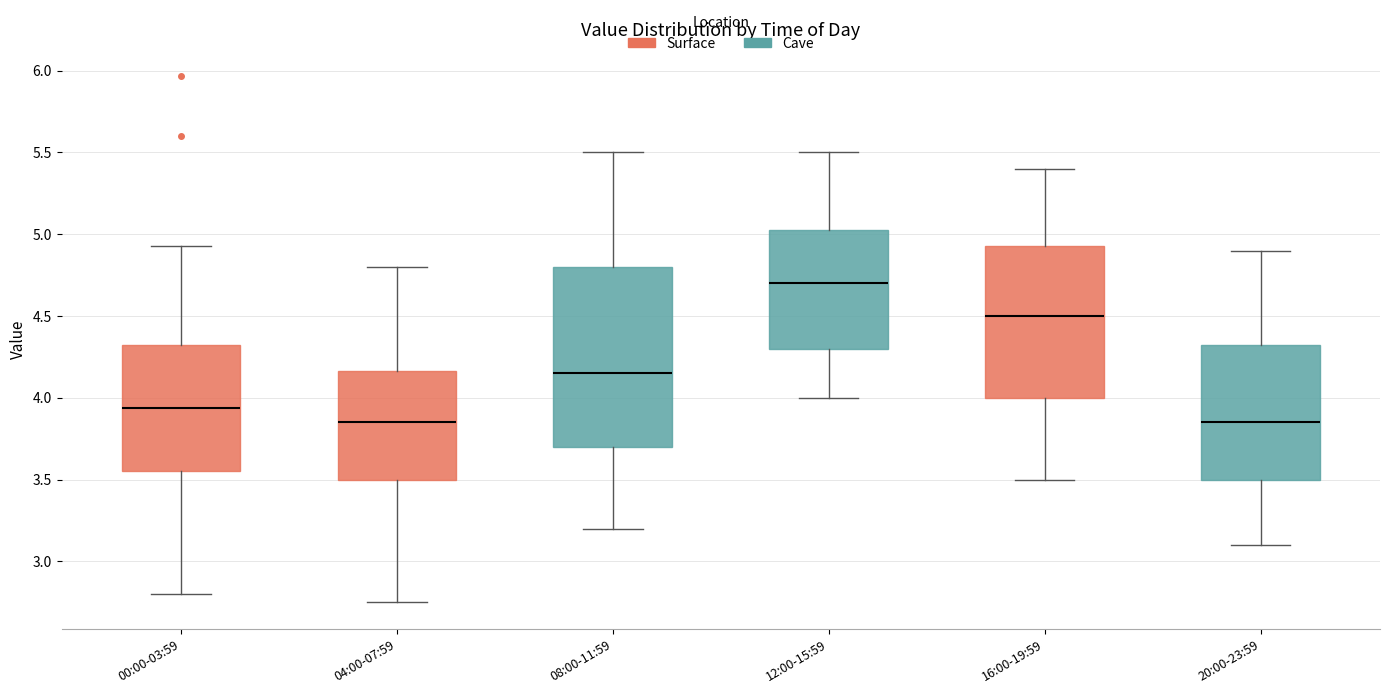

Reading left to right, read every box against the y-axis: the position of its median line, the range the box covers, and the ends of its whiskers. The values are not printed on the chart, so give them approximately, as read against the axis.

00:00-03:59: median 3.95, box 3.55 to 4.30, whiskers 2.80 to 4.95
04:00-07:59: median 3.85, box 3.50 to 4.15, whiskers 2.75 to 4.80
08:00-11:59: median 4.15, box 3.70 to 4.80, whiskers 3.20 to 5.50
12:00-15:59: median 4.70, box 4.30 to 5.05, whiskers 4.00 to 5.50
16:00-19:59: median 4.50, box 4.00 to 4.95, whiskers 3.50 to 5.40
20:00-23:59: median 3.85, box 3.50 to 4.35, whiskers 3.10 to 4.90